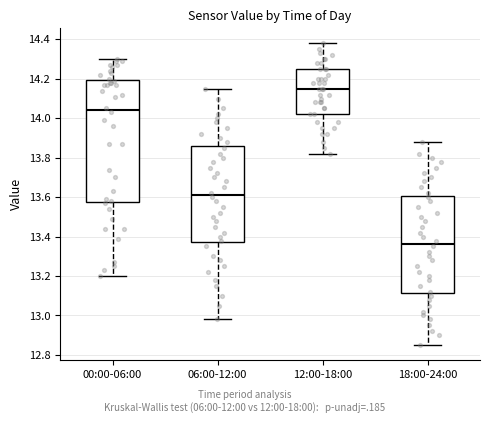

Which box is the tallest, from its lower edge to its upper edge?

00:00-06:00